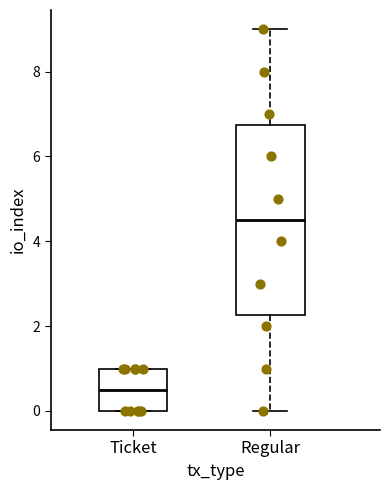

Which box has the lowest median line?

Ticket